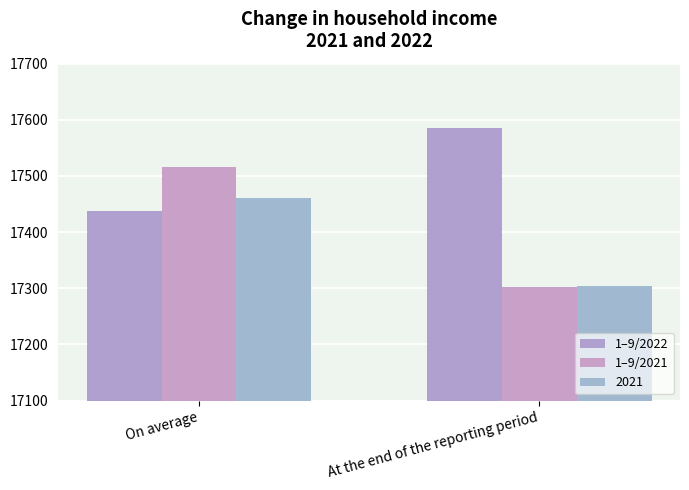

What are all the series names shown in the legend?

1–9/2022, 1–9/2021, 2021